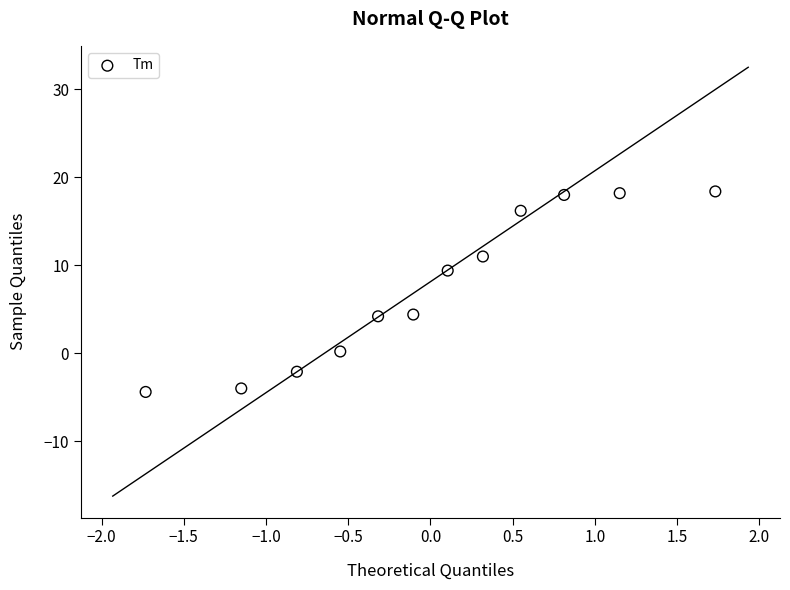

What is the average Y value?

7.5